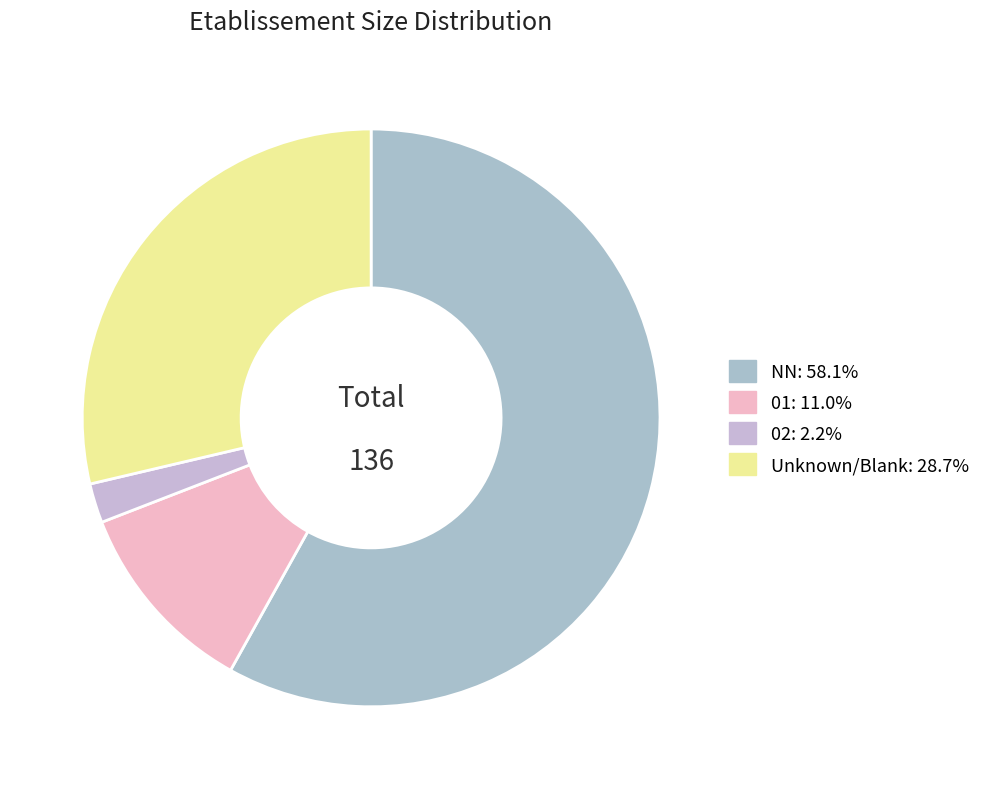

How many segments does this pie chart have?

4